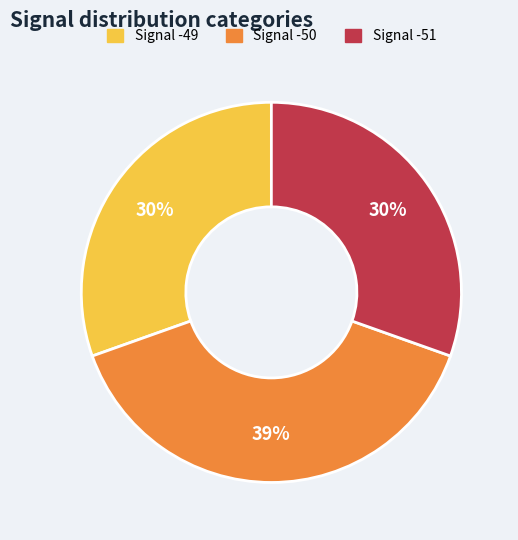

Is there any slice that represents more than half of the pie?

No